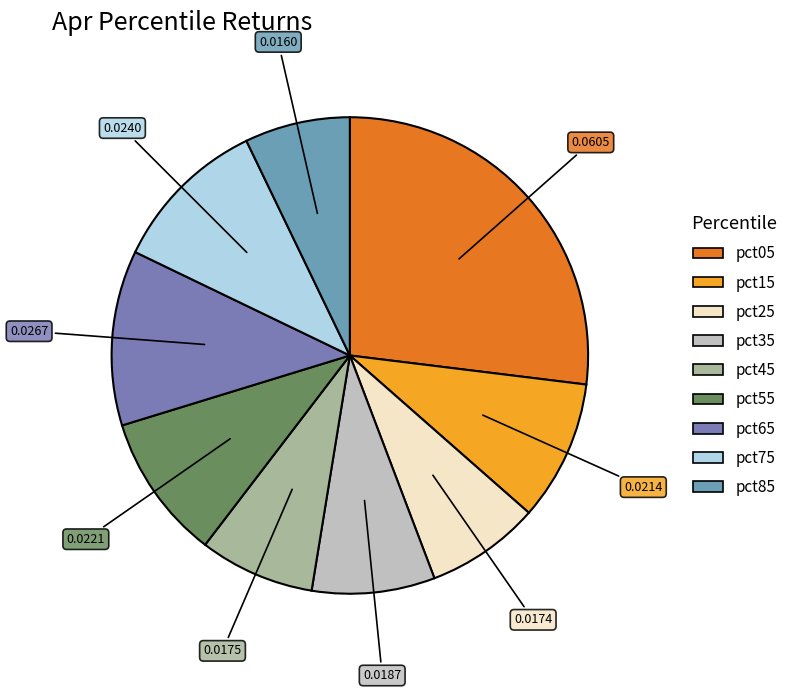

Is pct85 the majority of the pie?

No